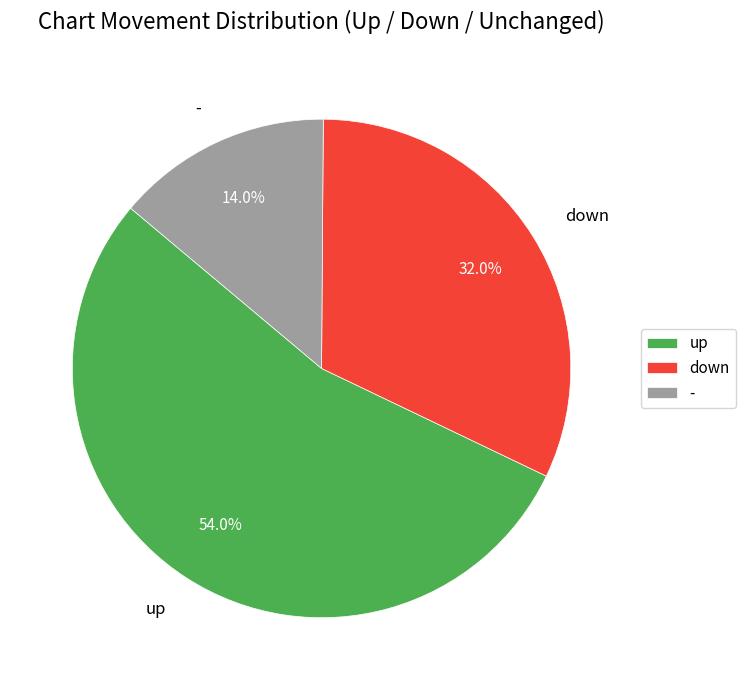

To the nearest percent, what percentage of the pie is down?

32%